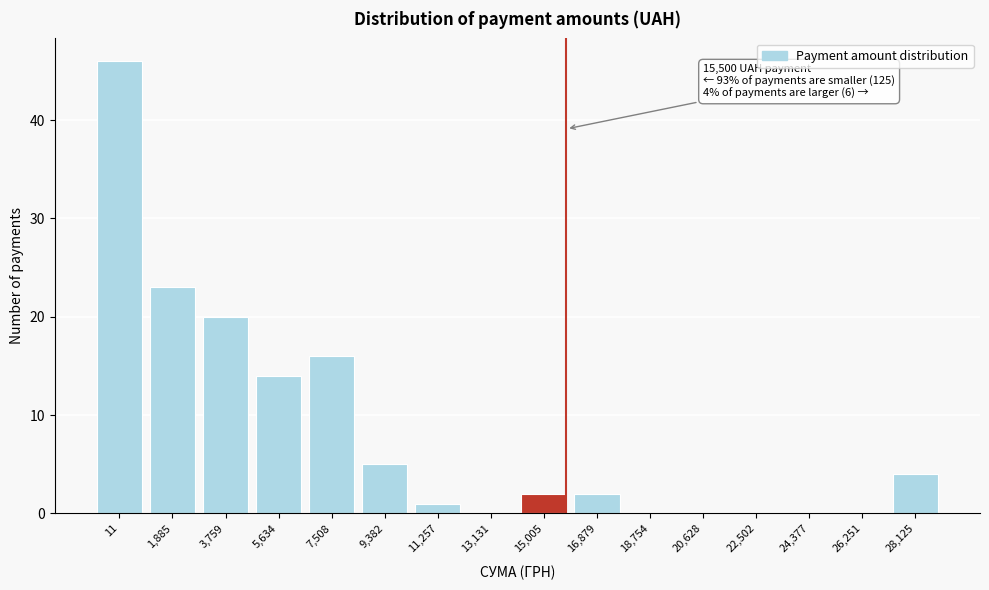

Reading right to left, extract all data points from this chart.

28,125=4	26,251=0	24,377=0	22,502=0	20,628=0	18,754=0	16,879=2	15,005=2	13,131=0	11,257=1	9,382=5	7,508=16	5,634=14	3,759=20	1,885=23	11=46